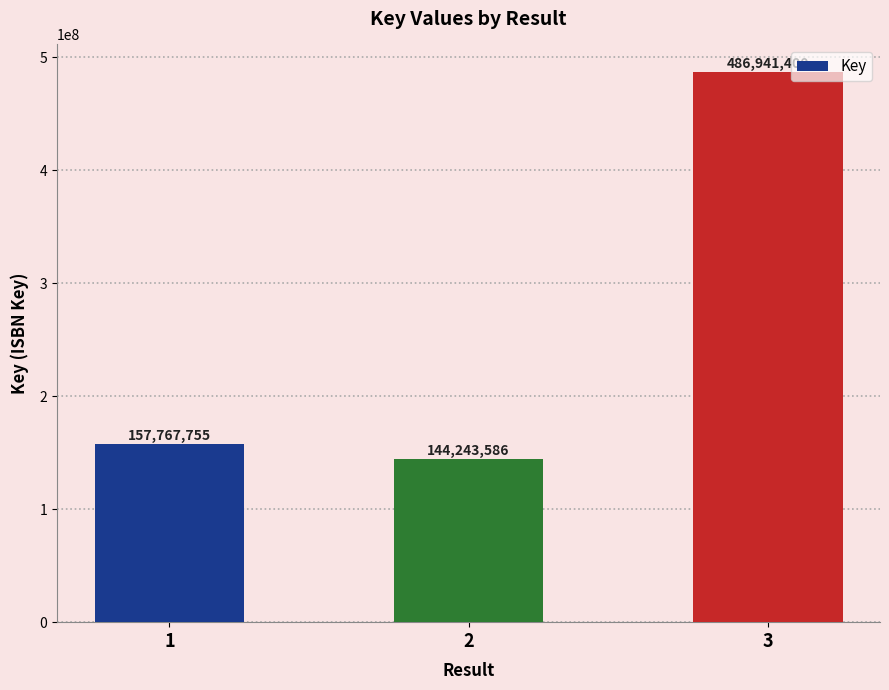

What is the value of the 1st bar from the left?

157767755